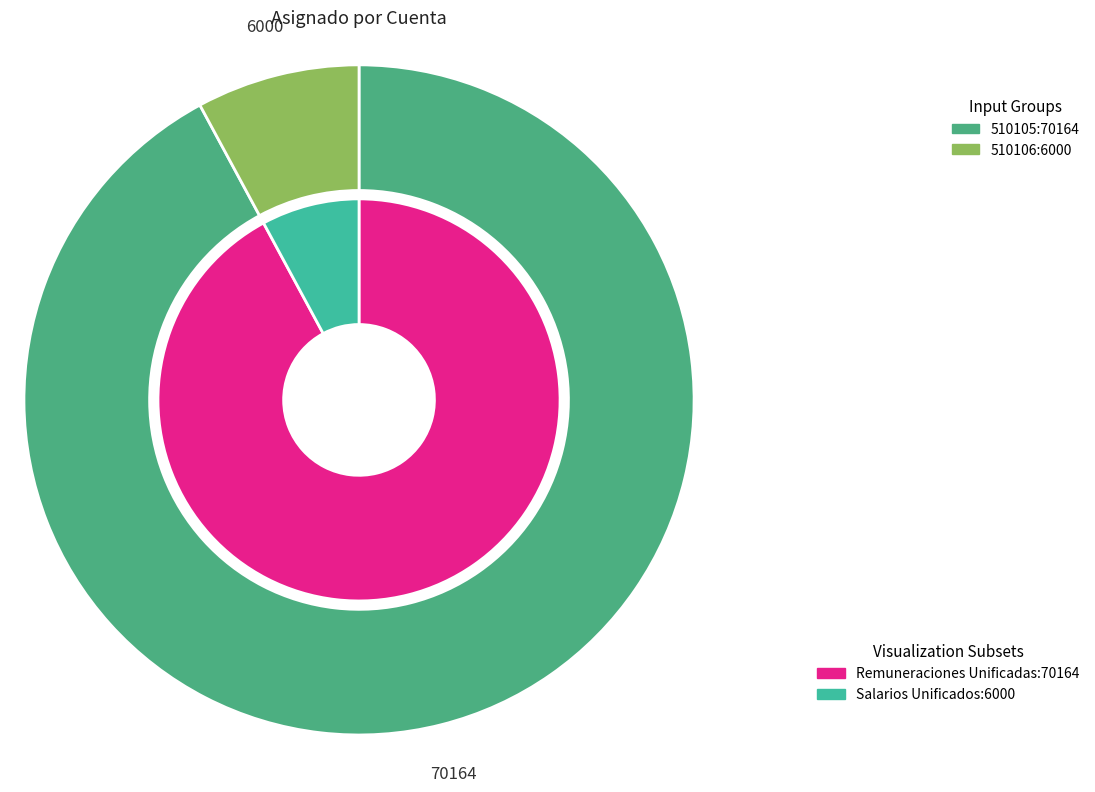

Is the sum of 510106 and 510105 greater than half?

Yes